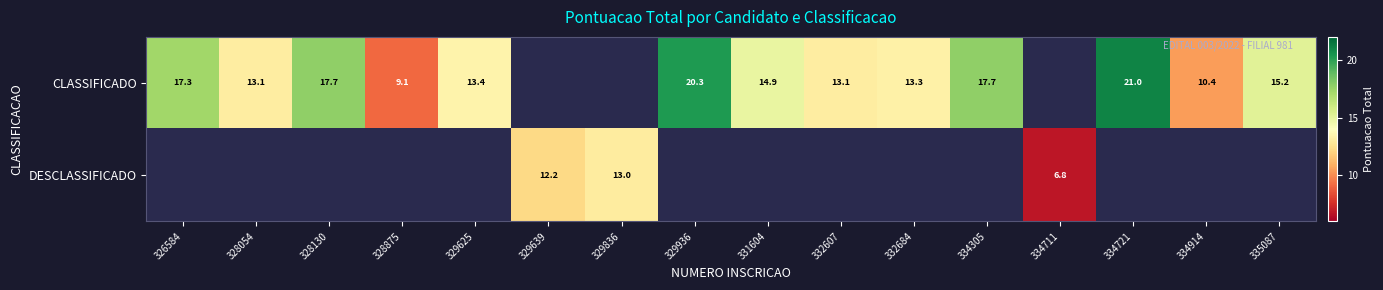

The CLASSIFICADO series shows 32.2 at 329936. True or false?

False